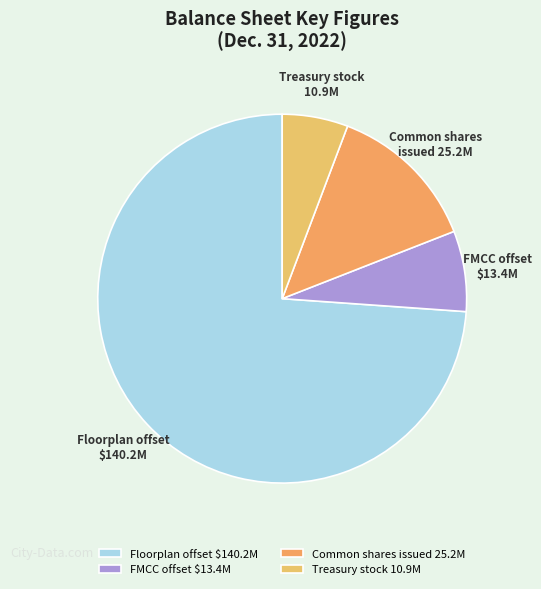

Does Floorplan offset $140.2M represent more than half of the total?

Yes